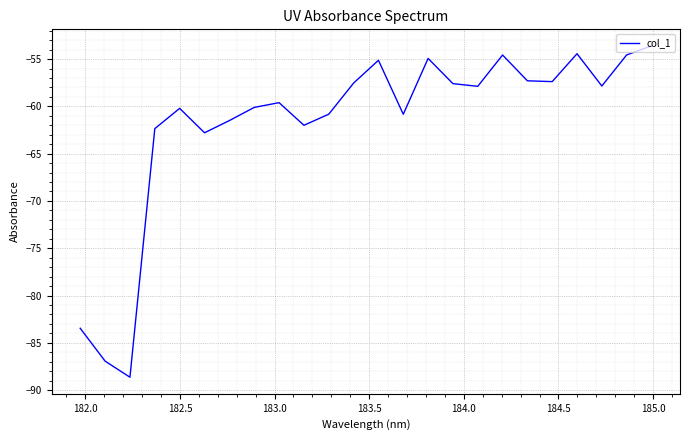

What is the greatest value displayed?

-53.6